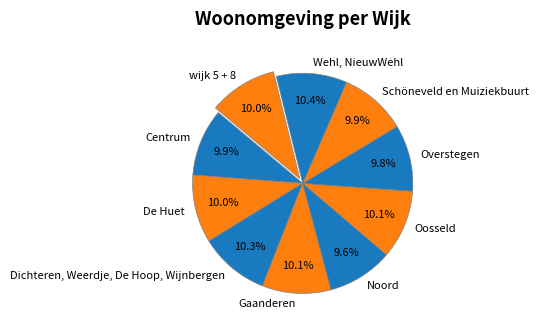

Does any single category account for the majority?

No